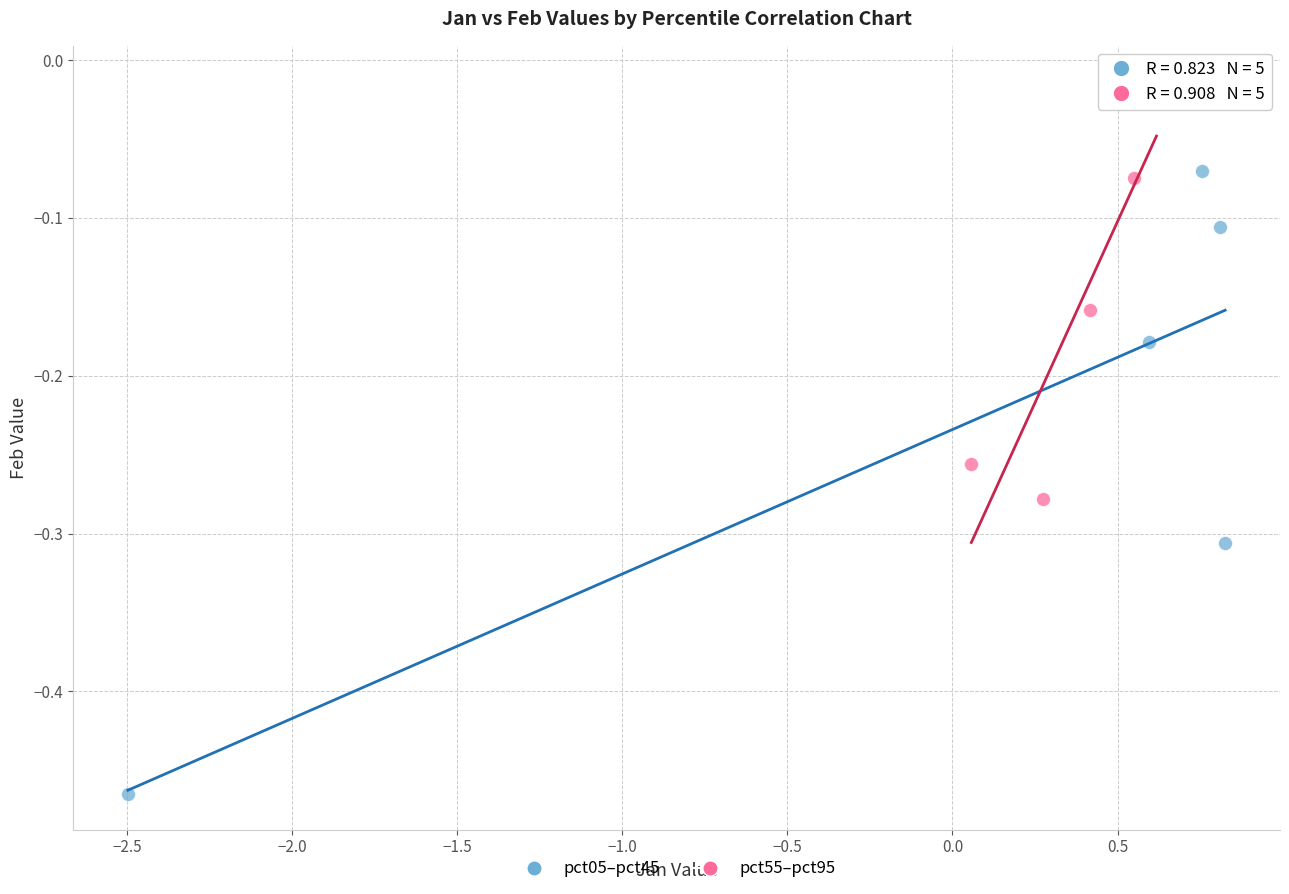

What are all the series names shown in the legend?

pct05–pct45, pct55–pct95